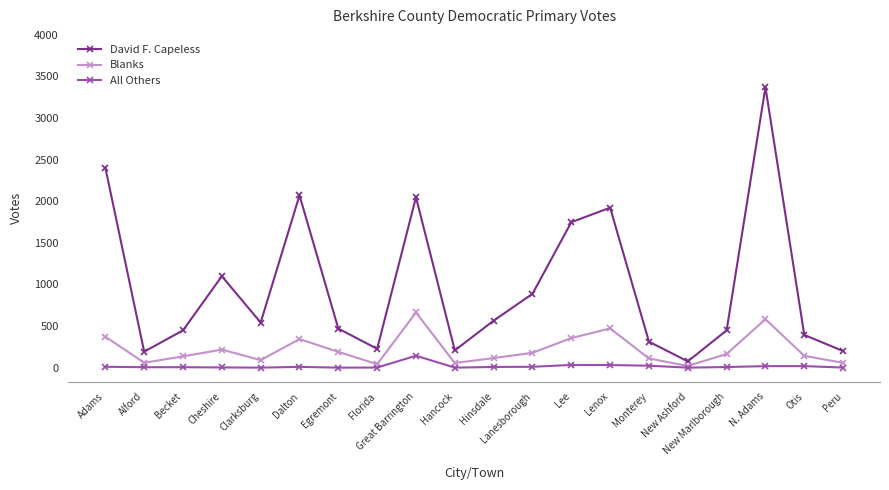

True or false: All Others and David F. Capeless intersect in this chart.

False